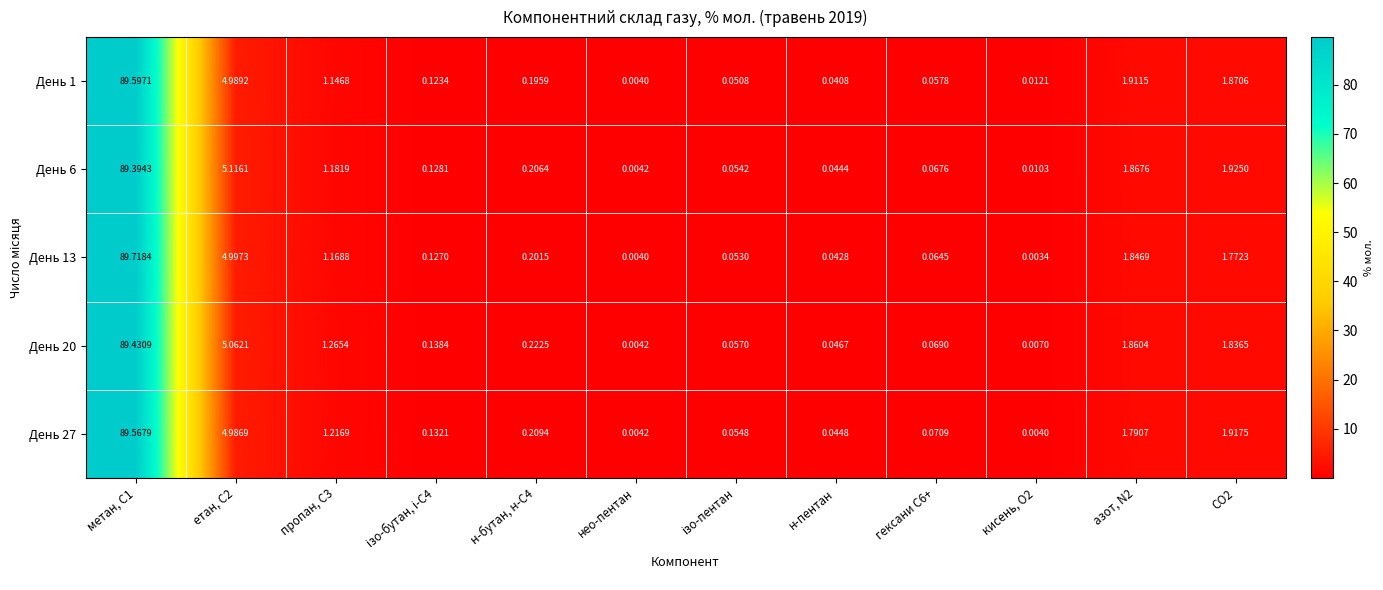

Which category has the lowest value in the День 1 series?

нео-пентан